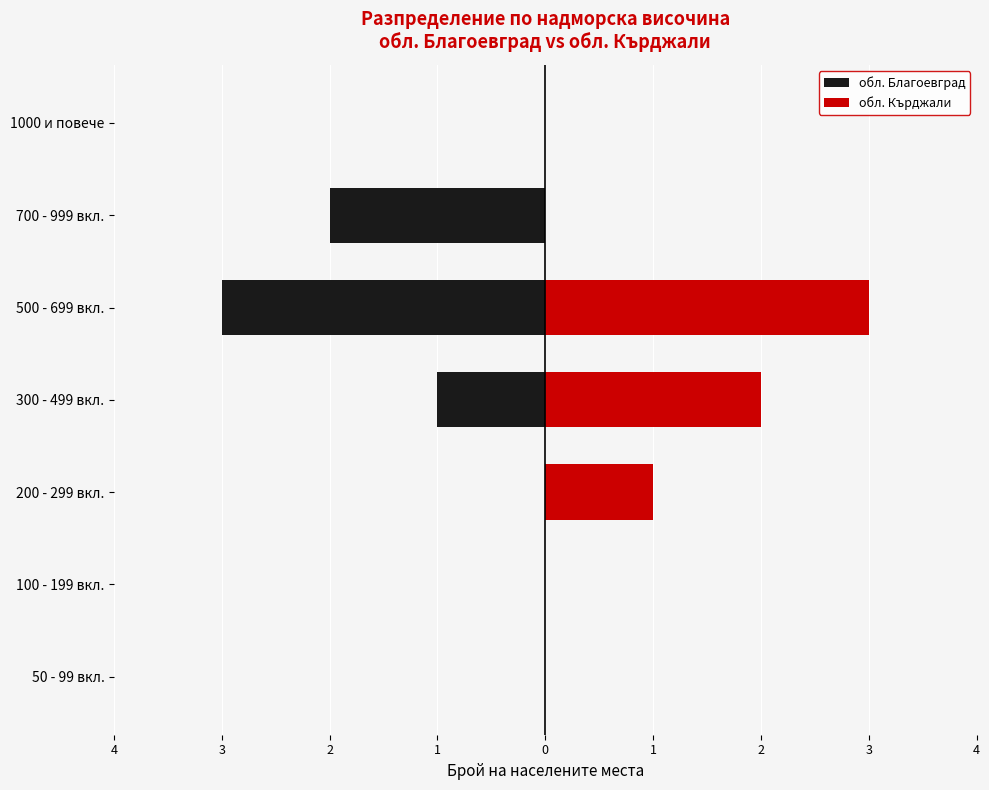

What is the difference between the обл. Кърджали values at 1000 и повече and 200 - 299 вкл.?

1